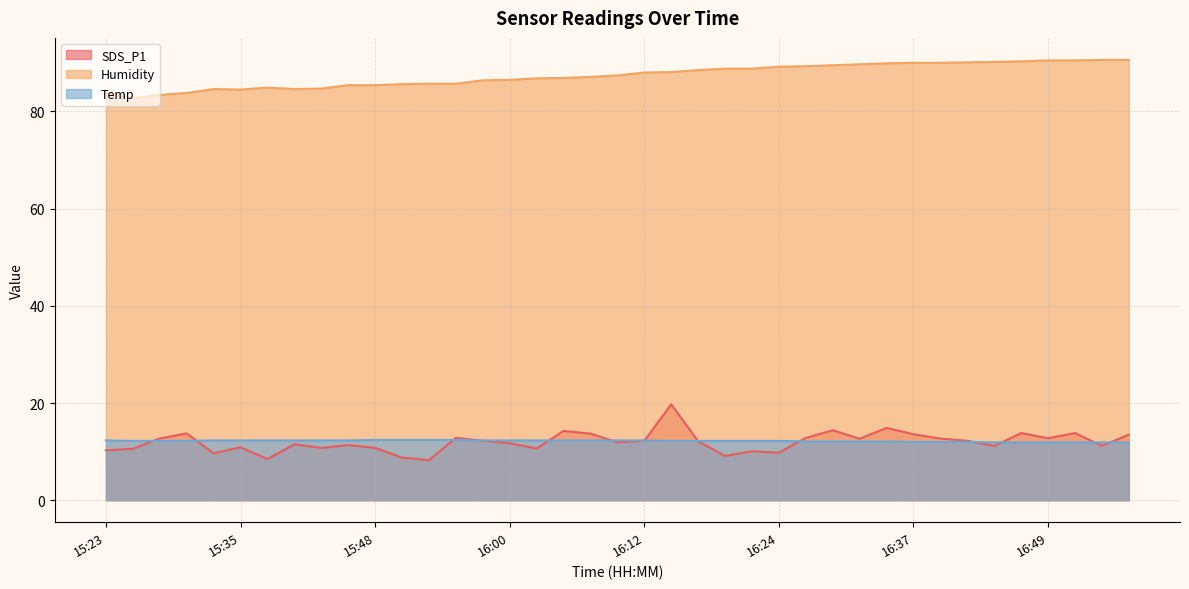

Which category has the lowest value in the SDS_P1 series?

15:53